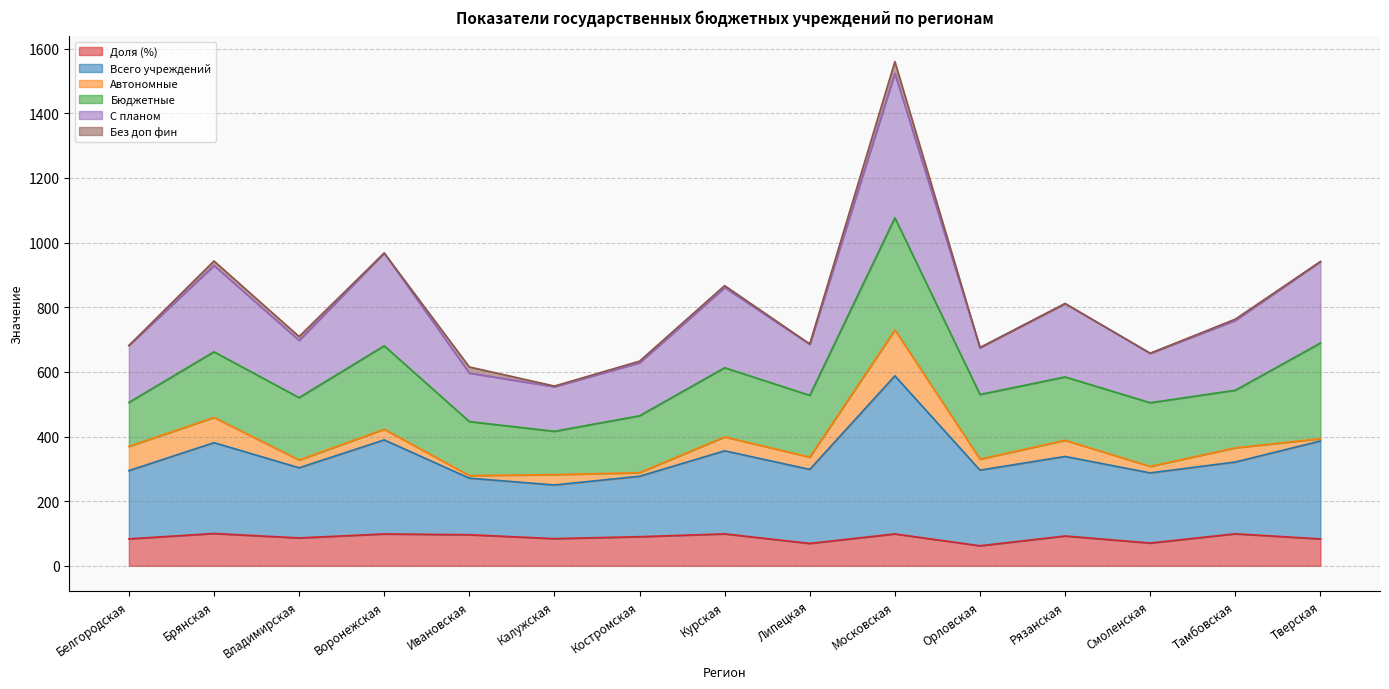

True or false: С планом and Всего учреждений cross at least once.

False